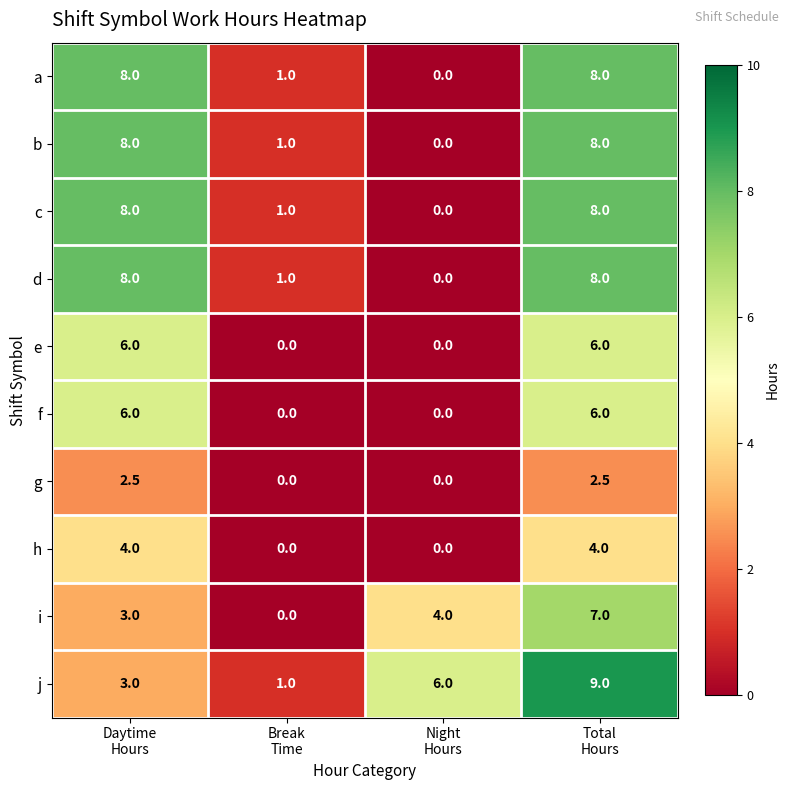

At how many categories does at least one series exceed 3?

3